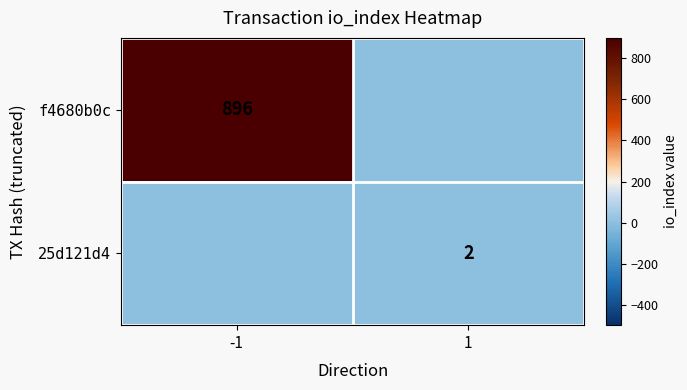

The value of 25d121d4 at 1 is 3. True or false?

False